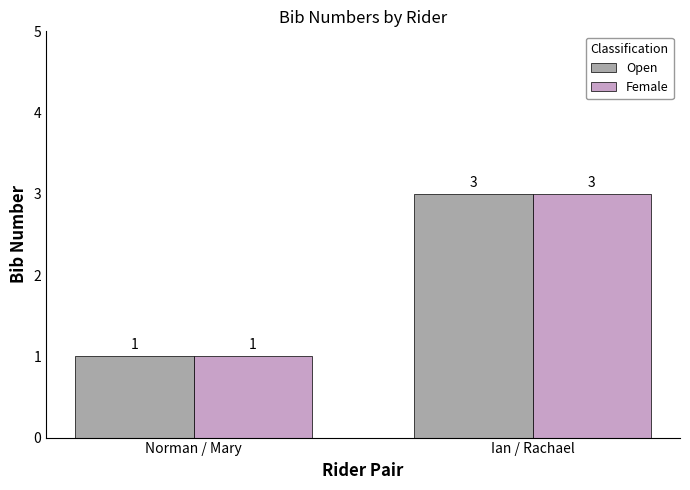

Does the chart contain stacked bars?

No